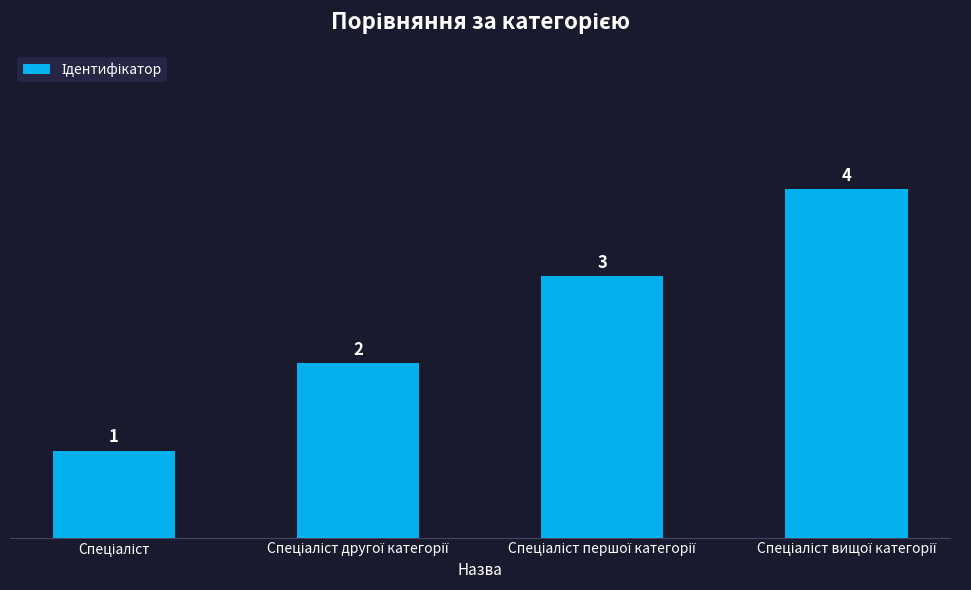

Are the bars grouped side by side (vs. stacked)?

No